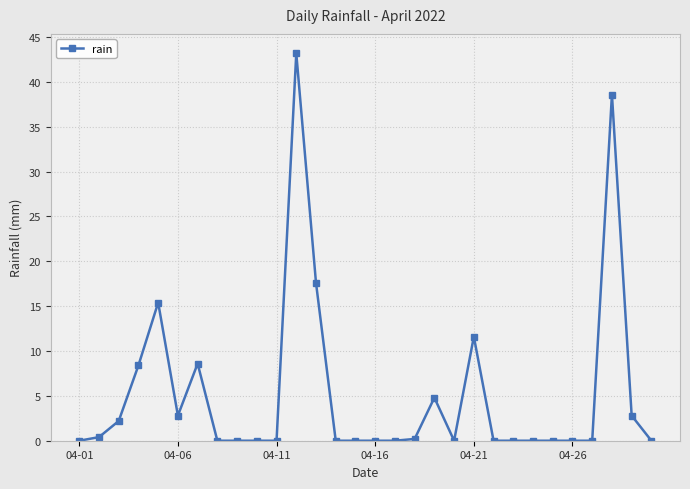

Reading right to left, extract all data points from this chart.

0.0	2.8	38.6	0.0	0.0	0.0	0.0	0.0	0.0	11.6	0.0	4.8	0.2	0.0	0.0	0.0	0.0	17.6	43.2	0.0	0.0	0.0	0.0	8.6	2.8	15.4	8.4	2.2	0.4	0.0